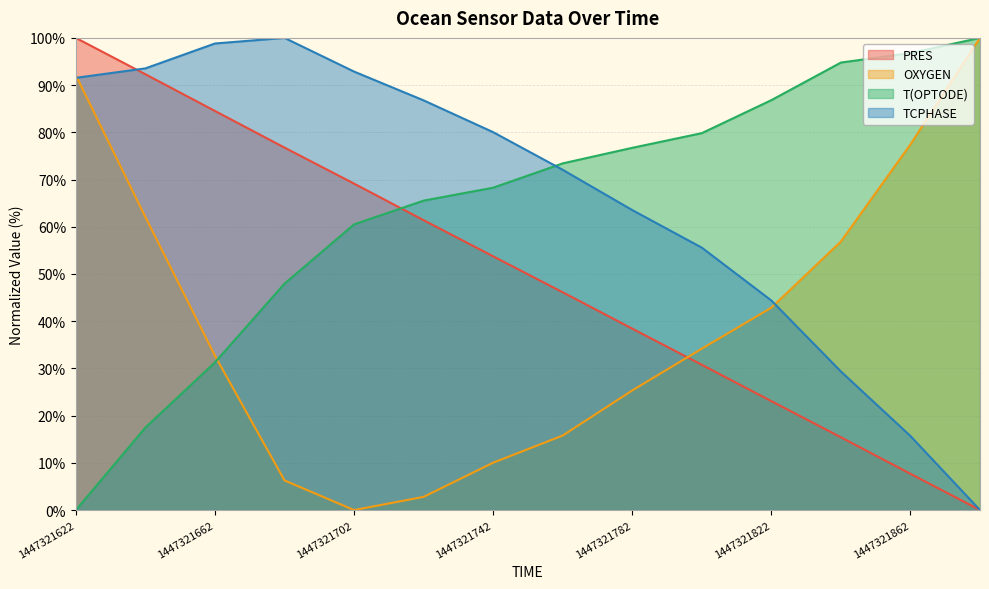

Is it true that PRES equals 53.7 at 1447321742?

True